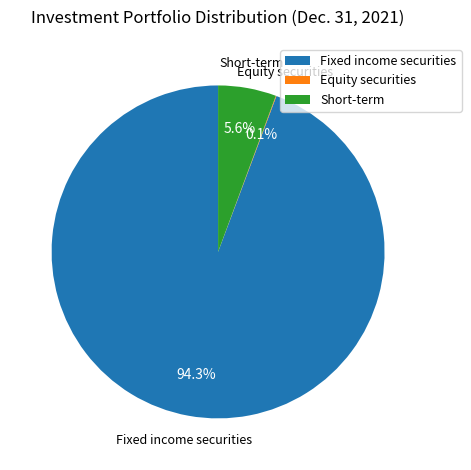

To the nearest percent, what is the average slice percentage?

33%